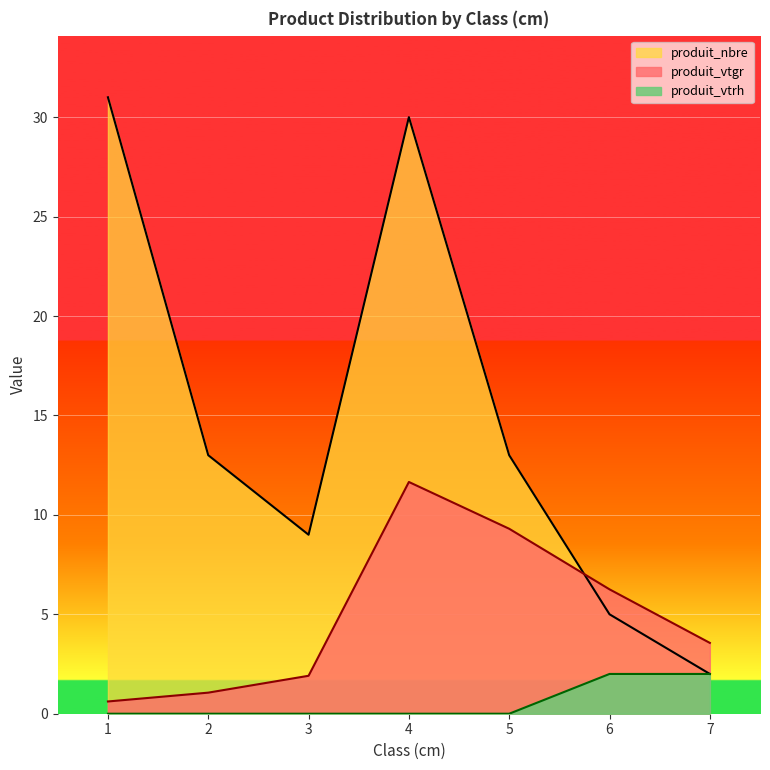

Does the chart display data point markers on the line(s)?

No